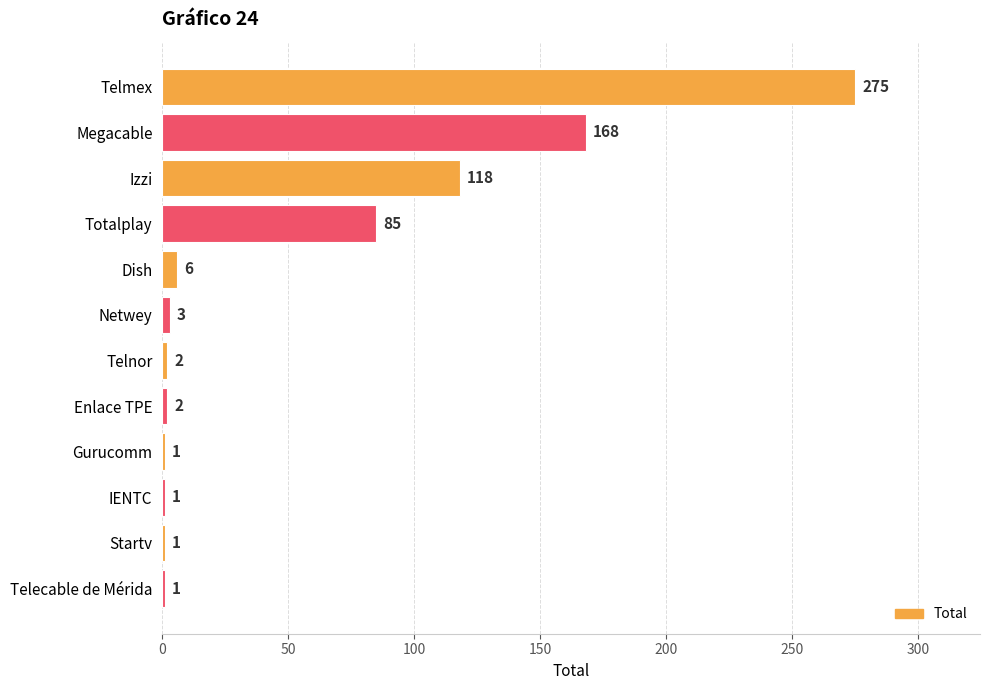

Between Totalplay and Telecable de Mérida, which is larger?

Totalplay